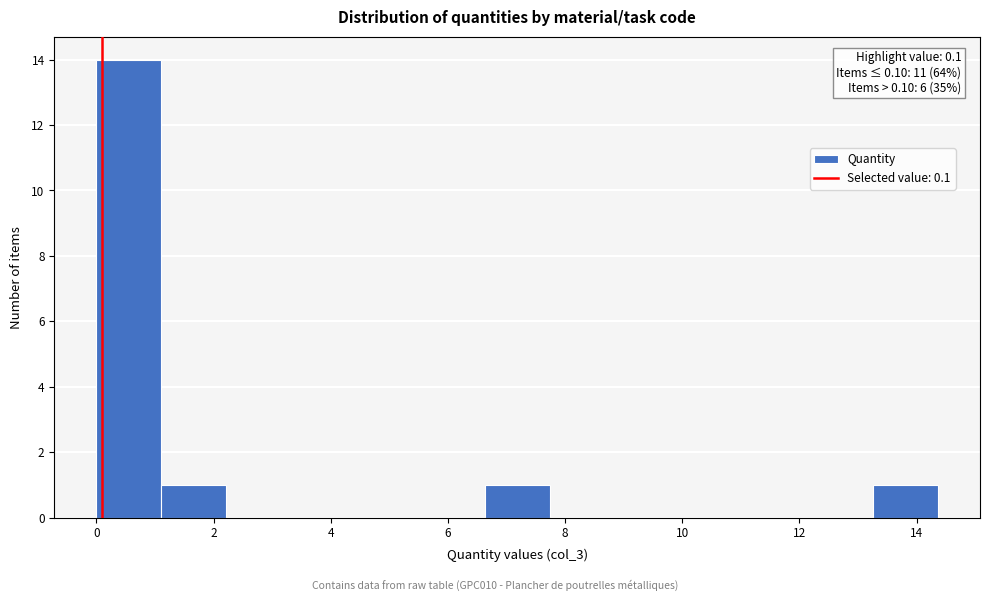

Over which range of the x-axis is the bar tallest?

0.0 to 1.2